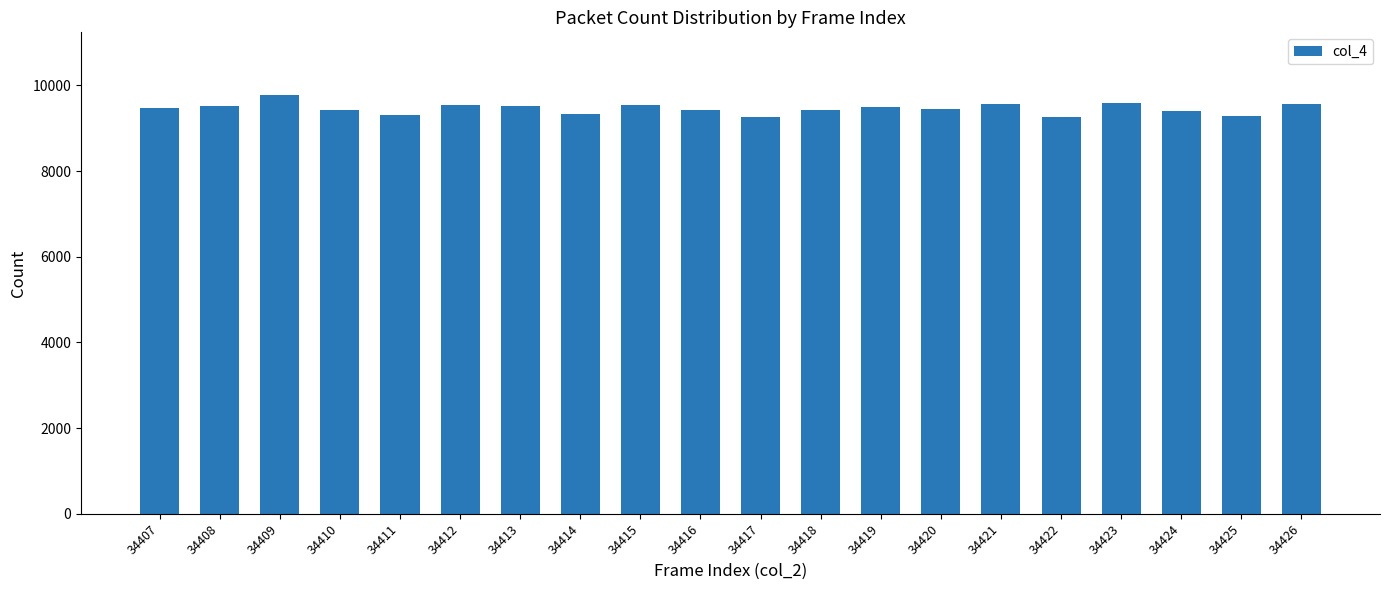

How many values are below 9470?

10